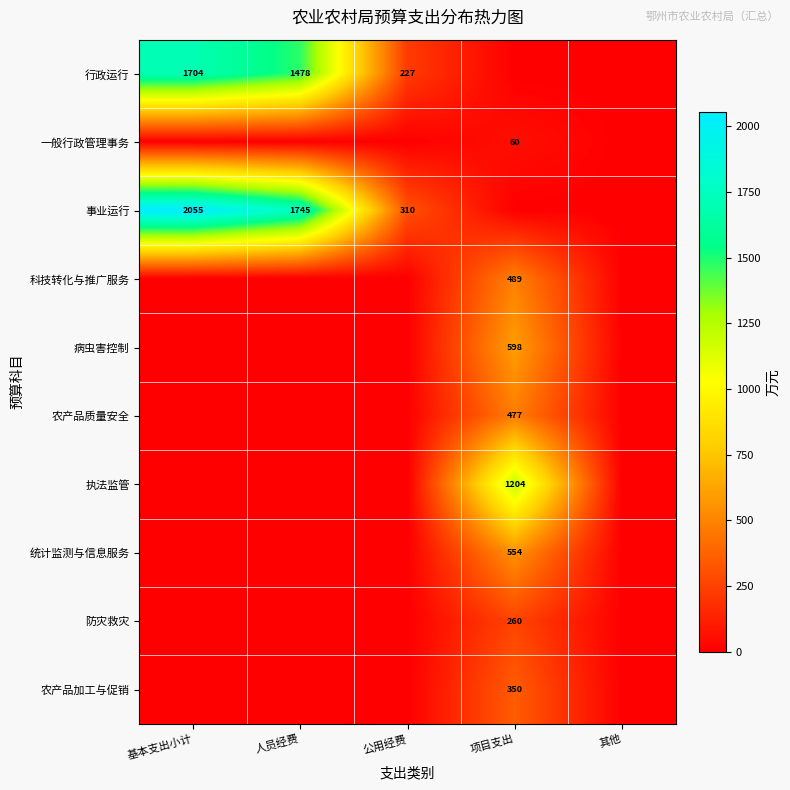

How many series are shown in this chart?

10